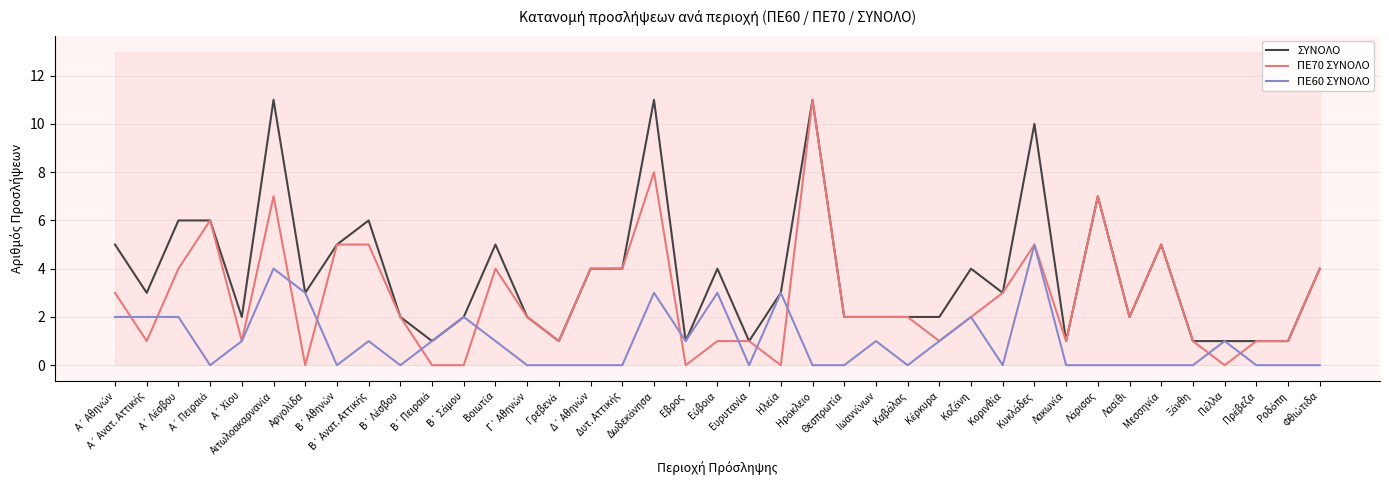

True or false: ΣΥΝΟΛΟ and ΠΕ60 ΣΥΝΟΛΟ intersect in this chart.

False